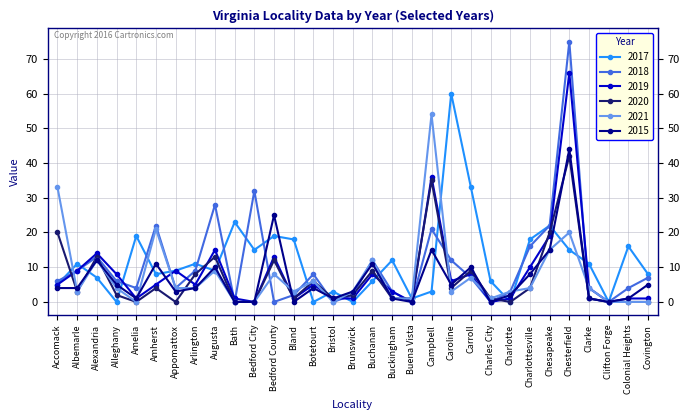

What is the sum of all 2020 values?

212